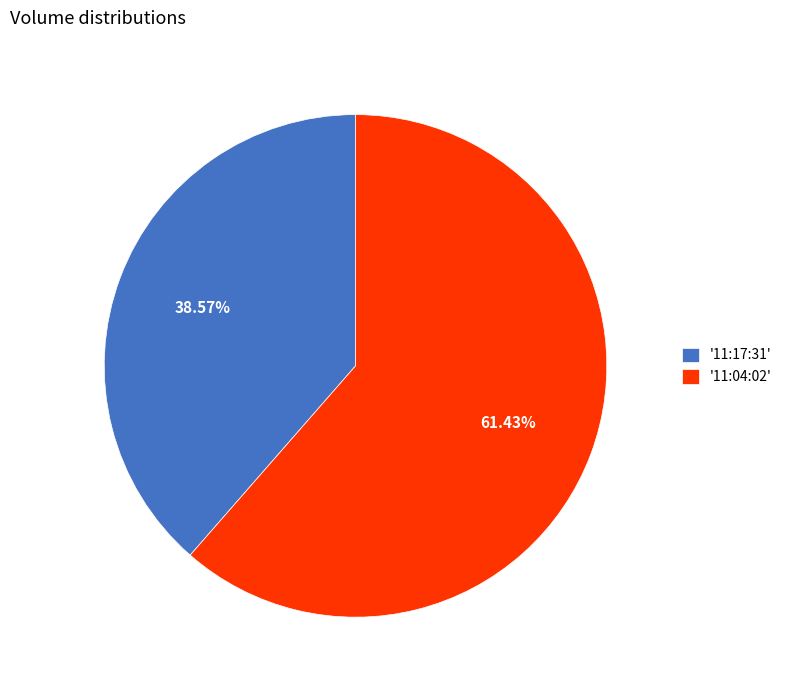

Count the number of slices in the pie.

2